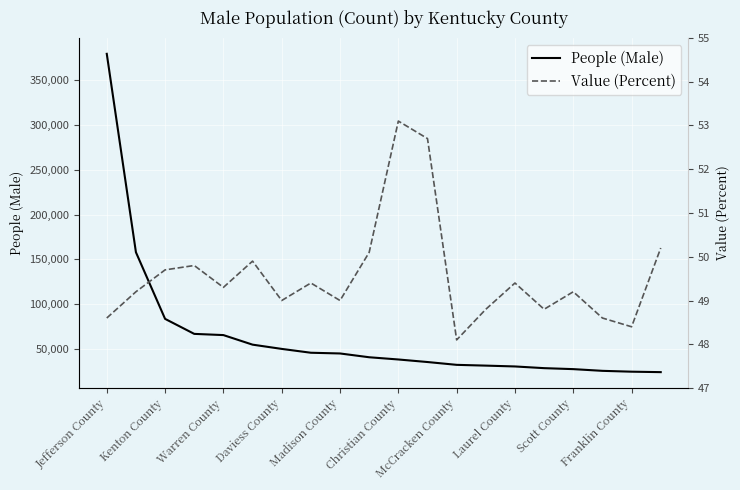

Which series has the largest total across all categories?

People (Male)